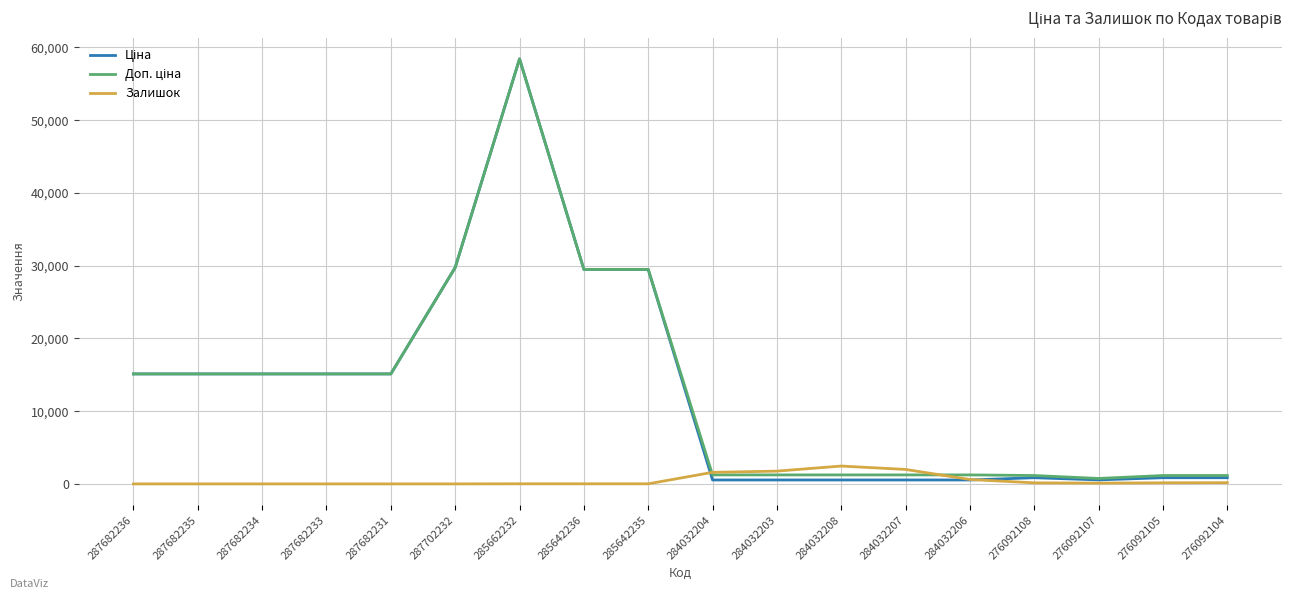

At which category is the sum across all series the highest?

285662232